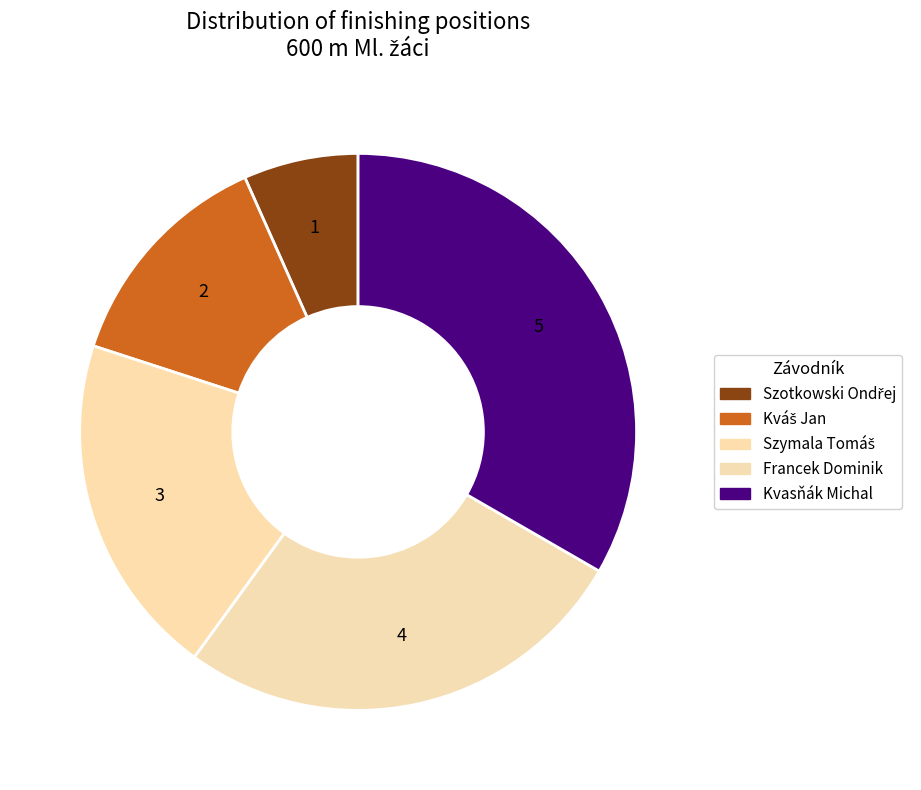

How many segments does this pie chart have?

5